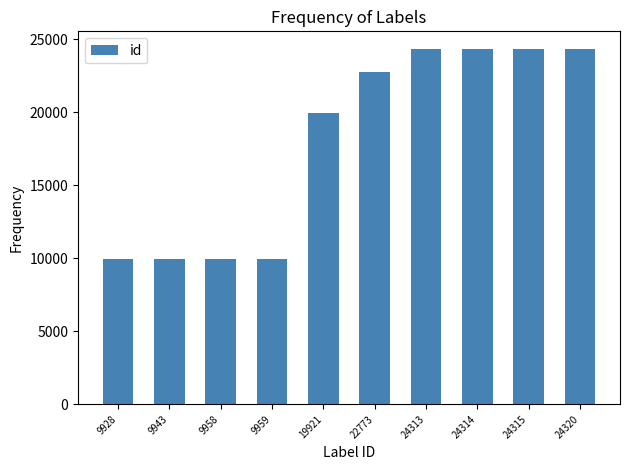

What is the sum of all values?

179744